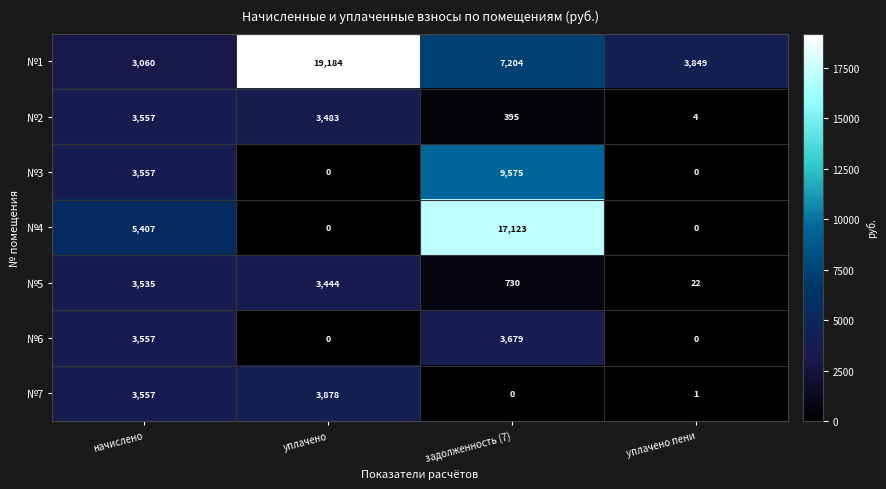

At how many categories does at least one series exceed 16777?

2